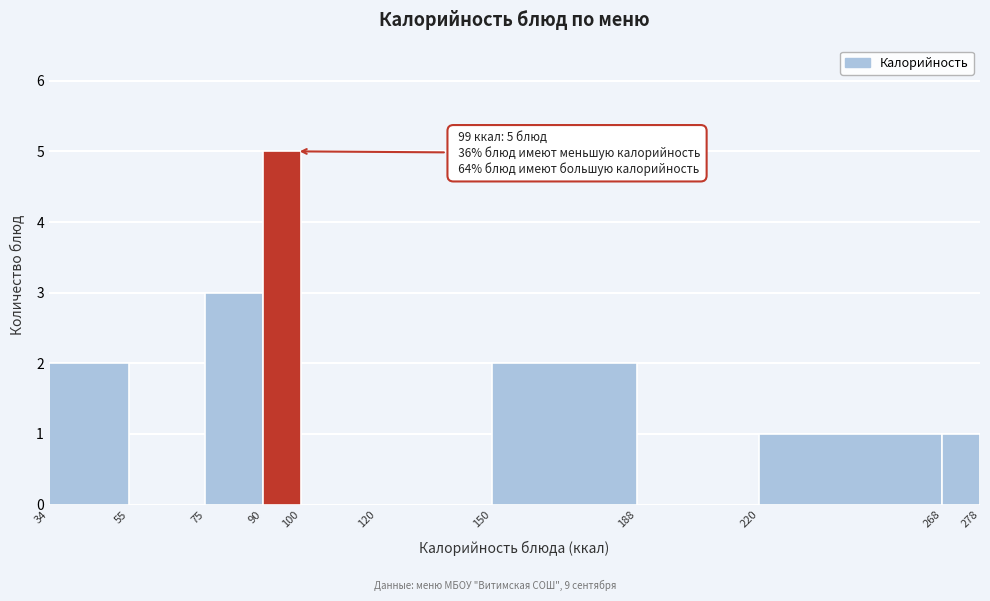

Over which range of the x-axis is the bar tallest?

90 to 100